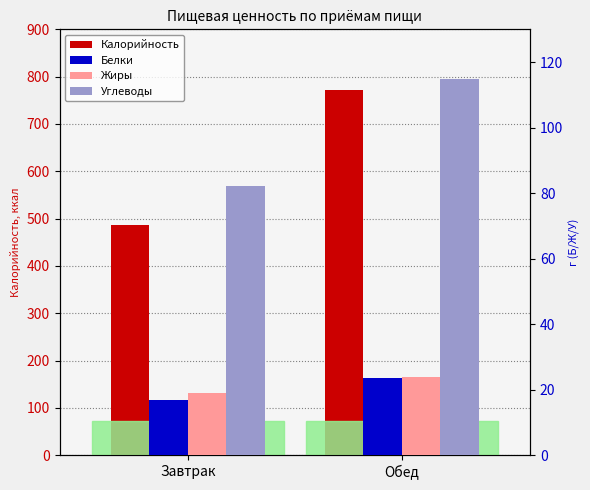

True or false: Жиры has a value of 40.4 at Обед.

False